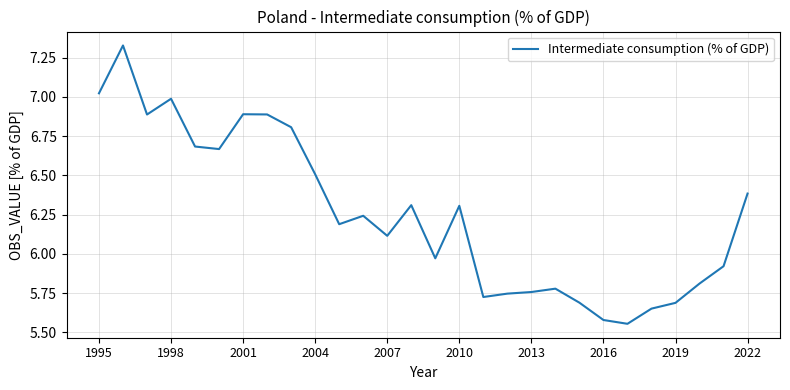

What is the difference between the maximum and minimum values?

1.8